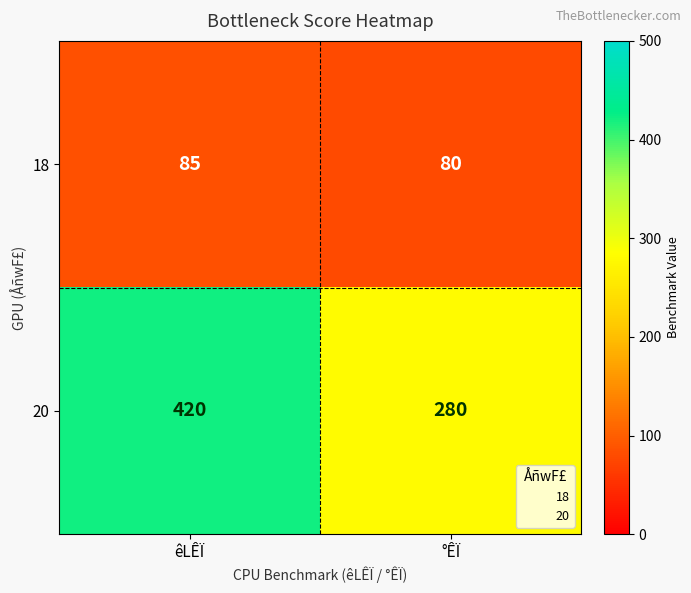

Which series has the largest total across all categories?

20